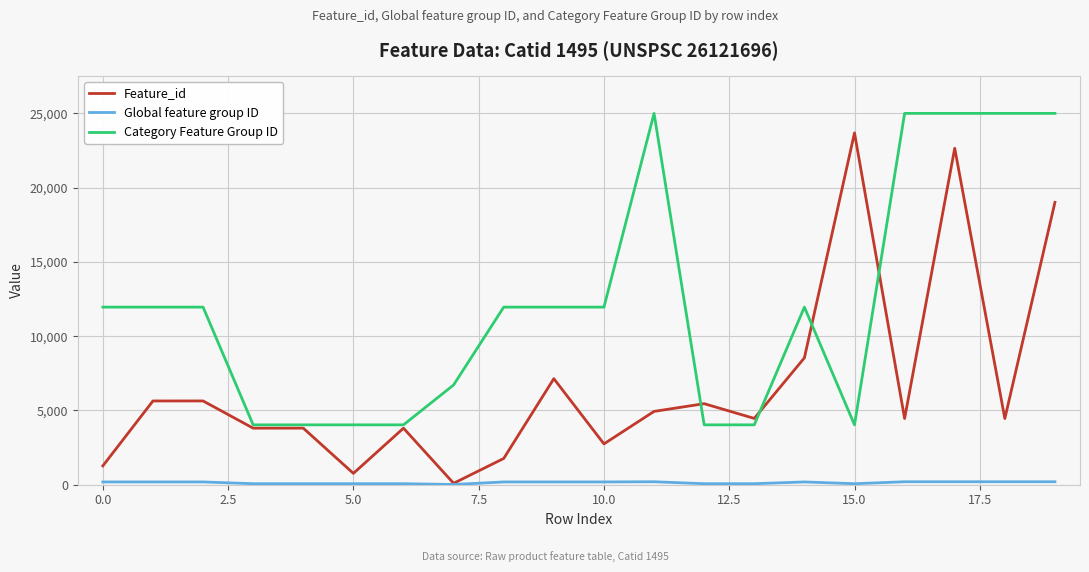

Which series has the largest total across all categories?

Category Feature Group ID